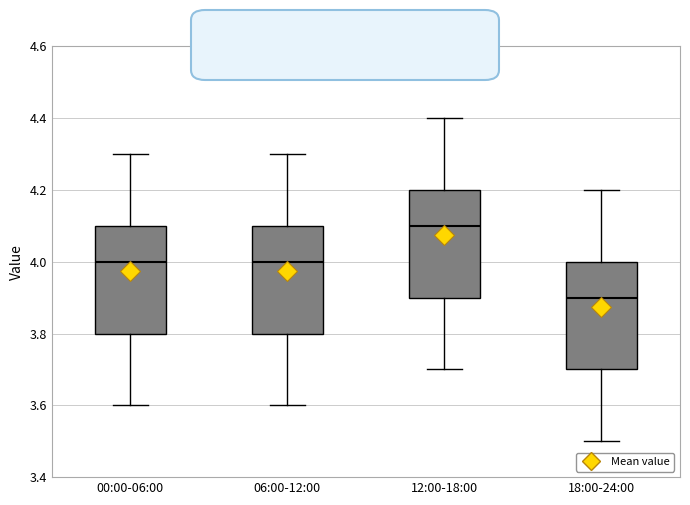

Which box's median line is the highest?

12:00-18:00